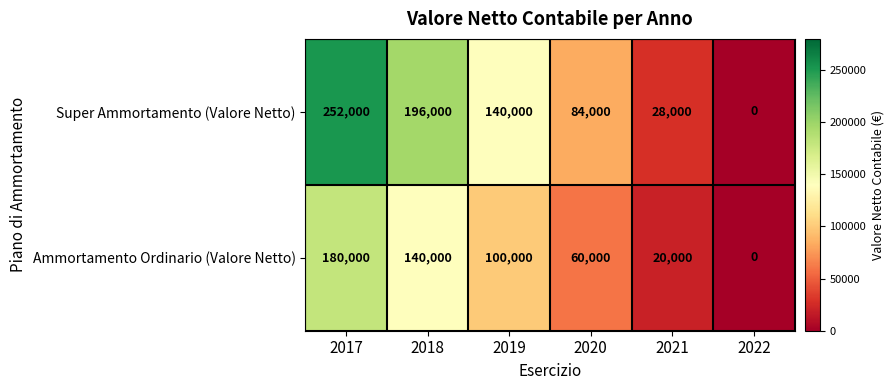

Which series has the largest range (max minus min)?

Super Ammortamento (Valore Netto)